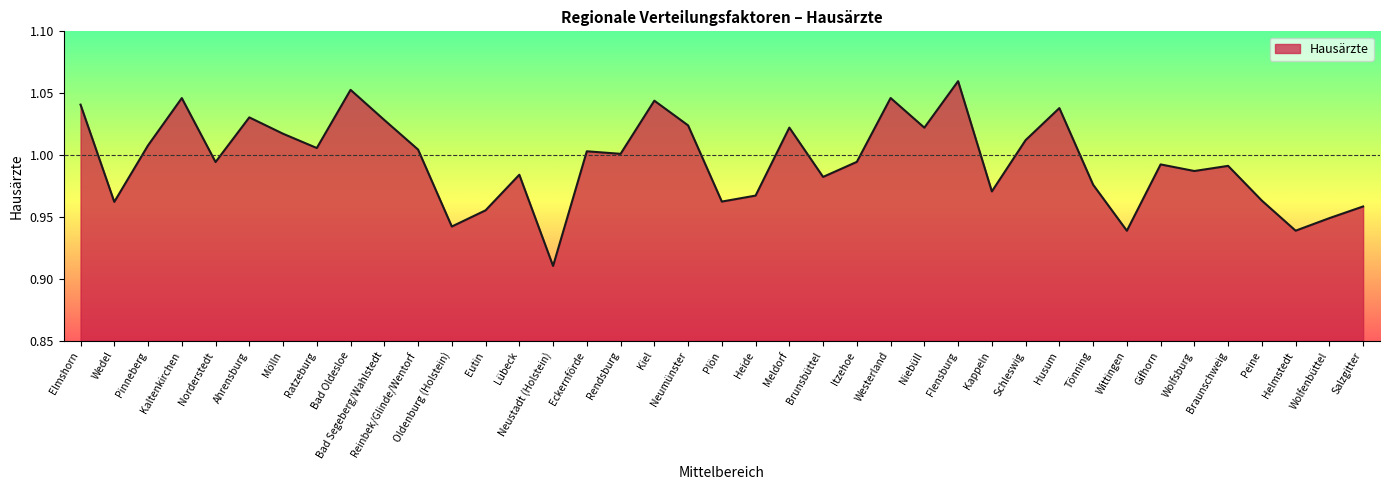

At which category does the data reach its first local valley?

Wedel